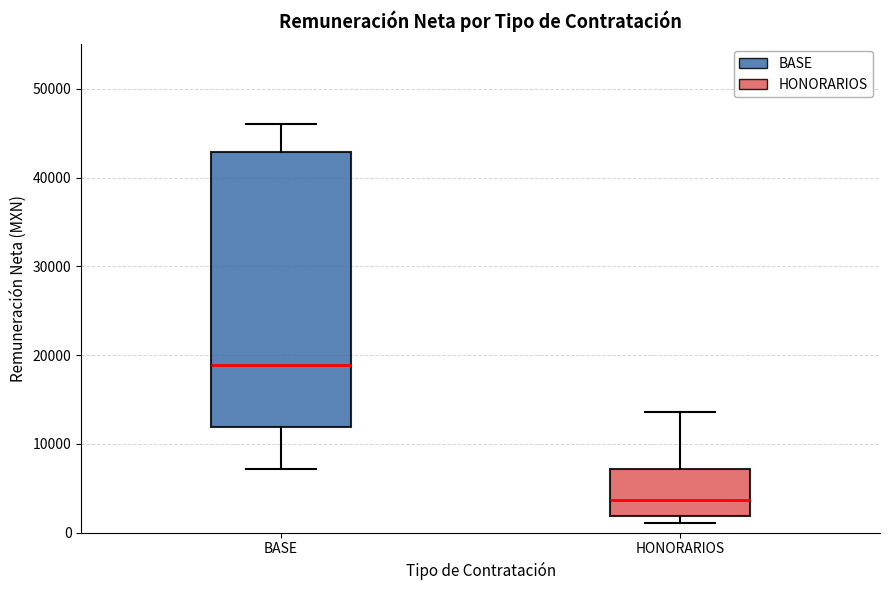

Which box is the tallest, from its lower edge to its upper edge?

BASE